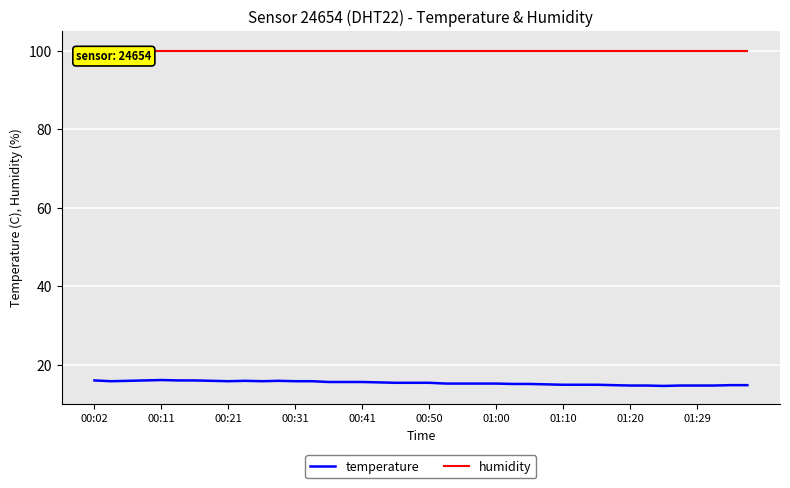

List the series in order of their peak value, lowest first.

temperature, humidity